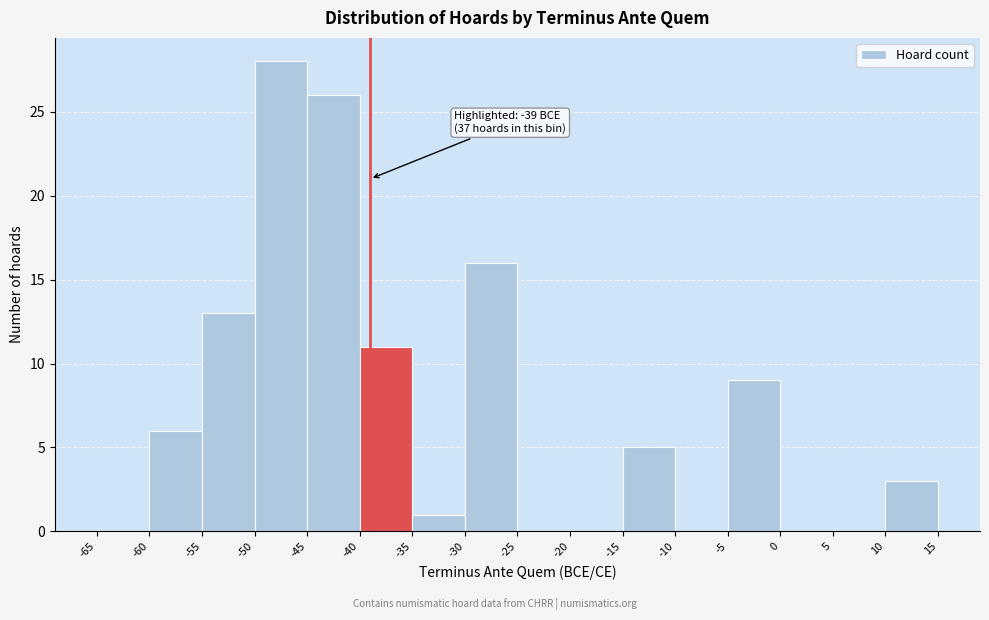

Over which range of the x-axis is the bar tallest?

-50 to -45